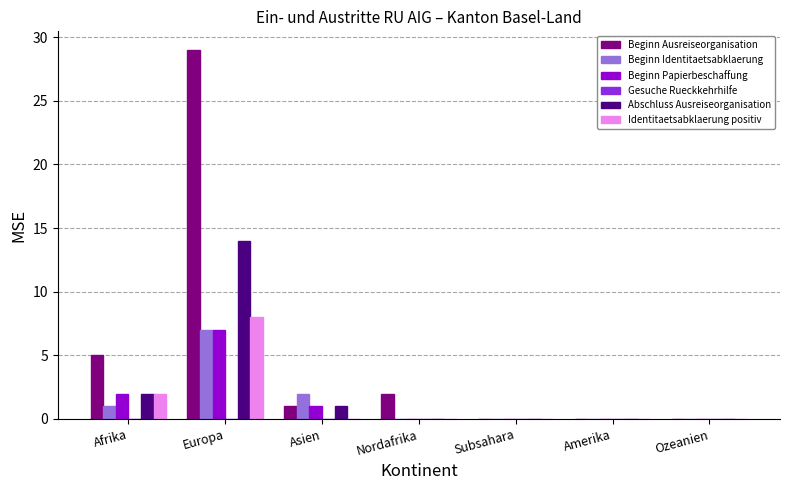

Which category has the highest value across all series?

Europa